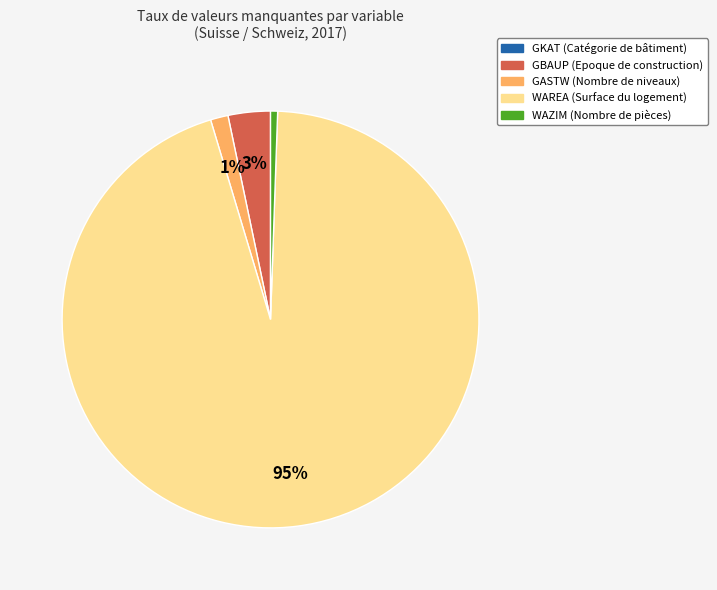

To the nearest percent, what is the combined percentage of GASTW (Nombre de niveaux) and WAZIM (Nombre de pièces)?

2%